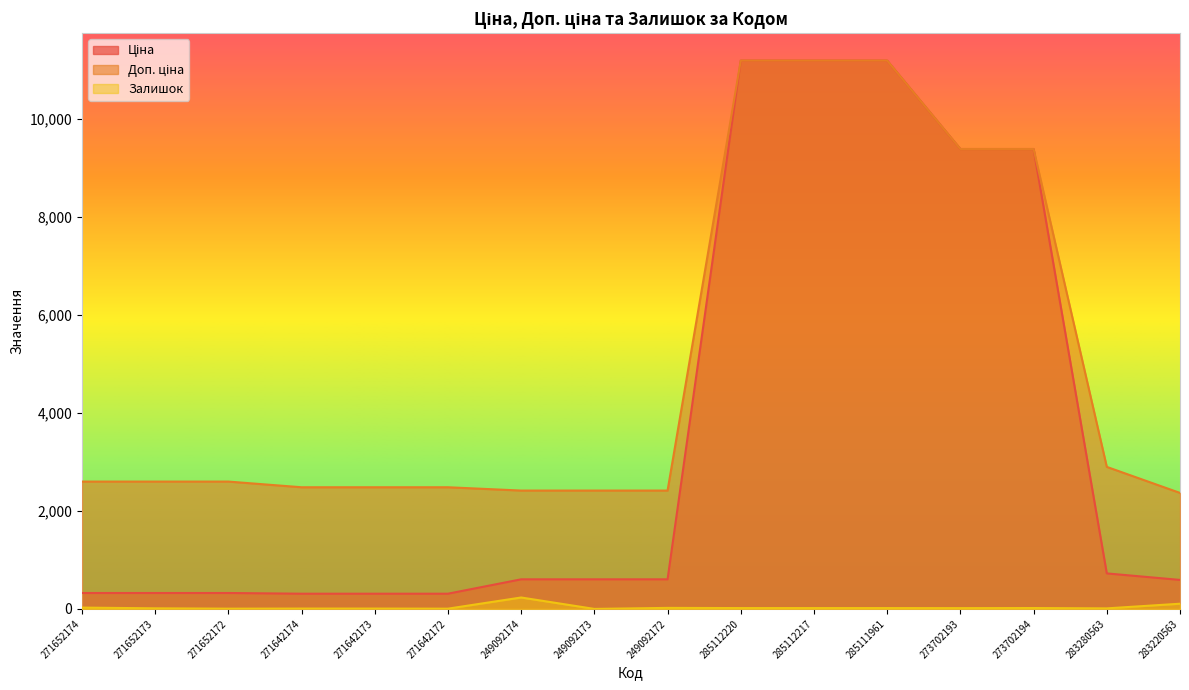

What is the difference between the second highest and second lowest values in the Доп. ціна series?

8773.3